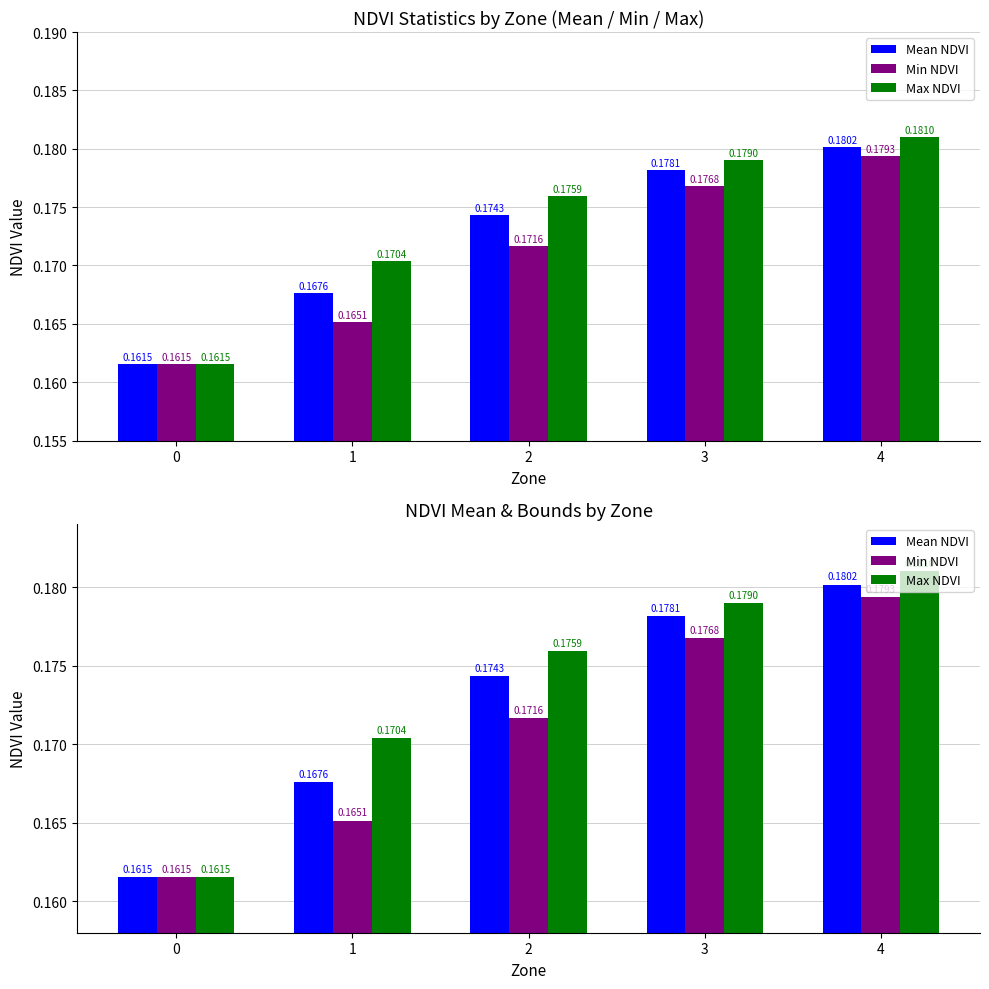

Which series has the largest total across all categories?

Max NDVI